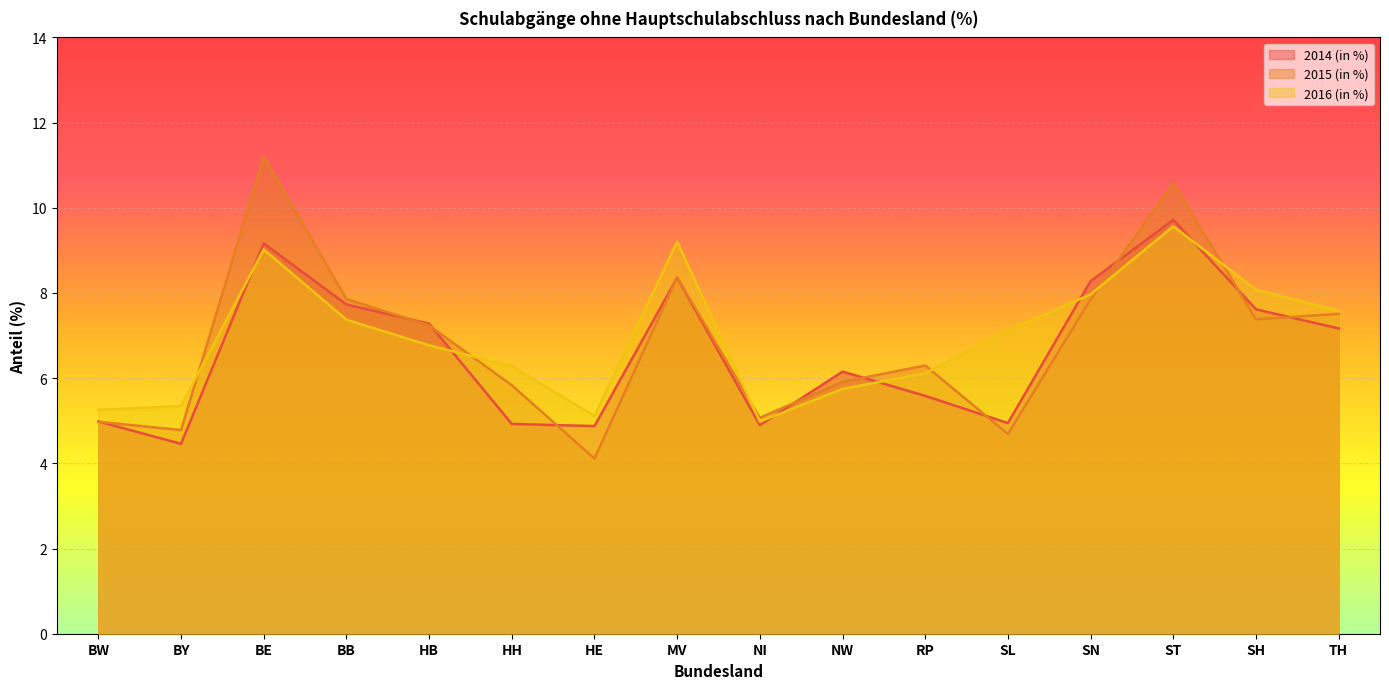

True or false: 2015 (in %) has more than 0 points higher than both neighbors.

True